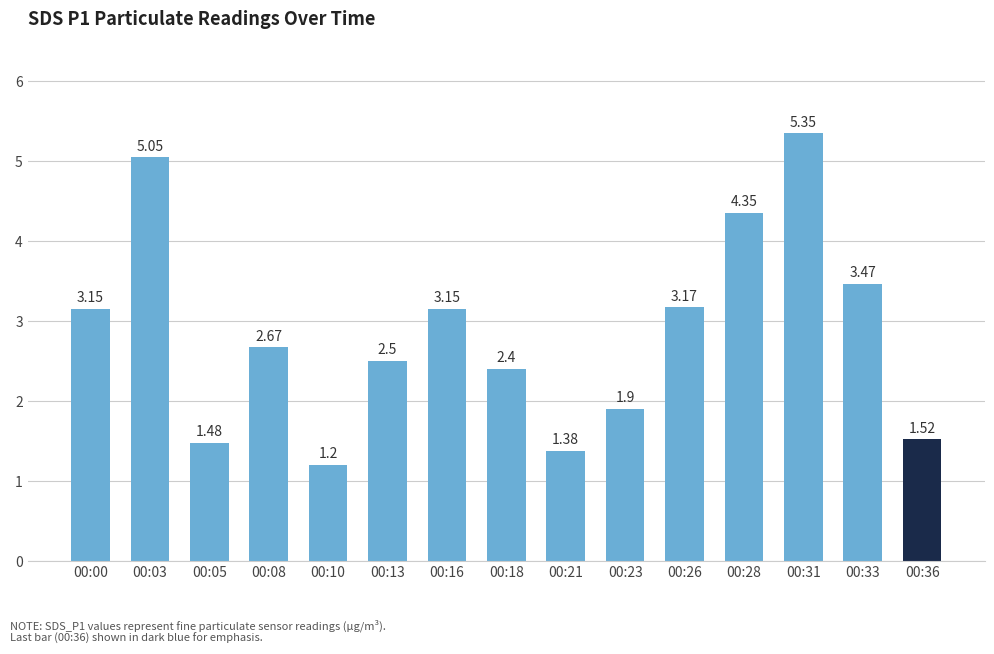

What is the sum of all values?

42.7